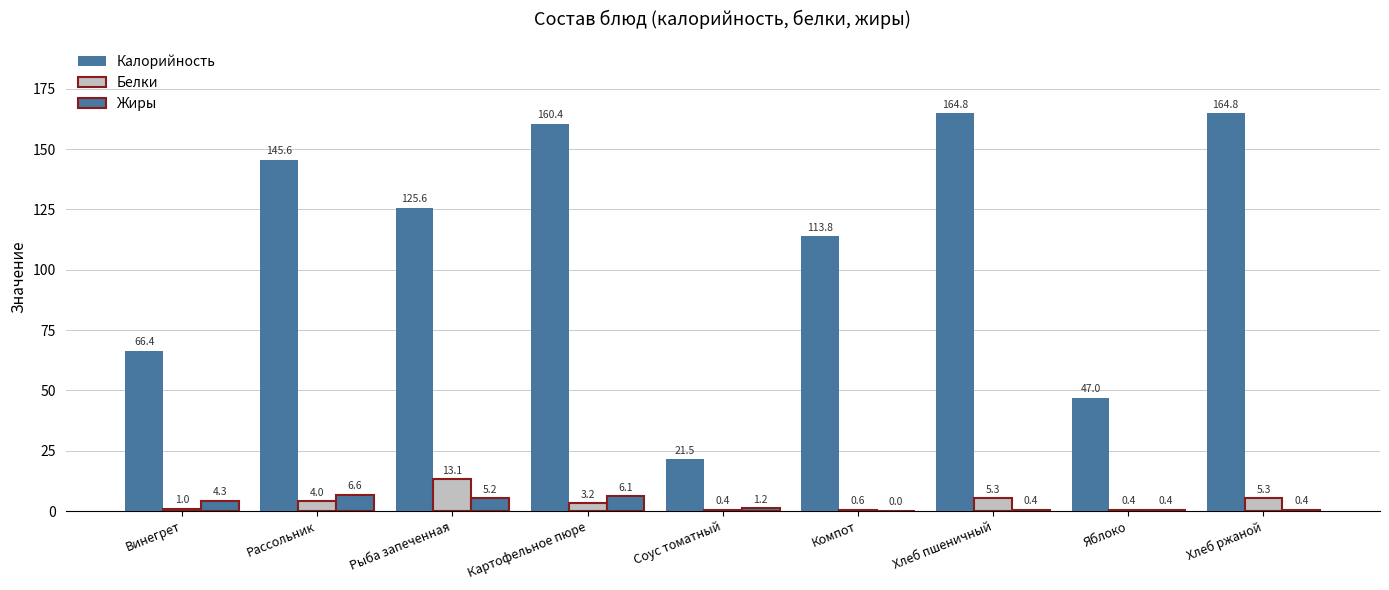

Reading left to right, list all the values displayed in this chart.

Калорийность: Винегрет=66.4	Рассольник=145.6	Рыба запеченная=125.6	Картофельное пюре=160.4	Соус томатный=21.5	Компот=113.8	Хлеб пшеничный=164.8	Яблоко=47.0	Хлеб ржаной=164.8
Белки: Винегрет=1.0	Рассольник=4.0	Рыба запеченная=13.1	Картофельное пюре=3.2	Соус томатный=0.4	Компот=0.6	Хлеб пшеничный=5.3	Яблоко=0.4	Хлеб ржаной=5.3
Жиры: Винегрет=4.3	Рассольник=6.6	Рыба запеченная=5.2	Картофельное пюре=6.1	Соус томатный=1.2	Компот=0.0	Хлеб пшеничный=0.4	Яблоко=0.4	Хлеб ржаной=0.4